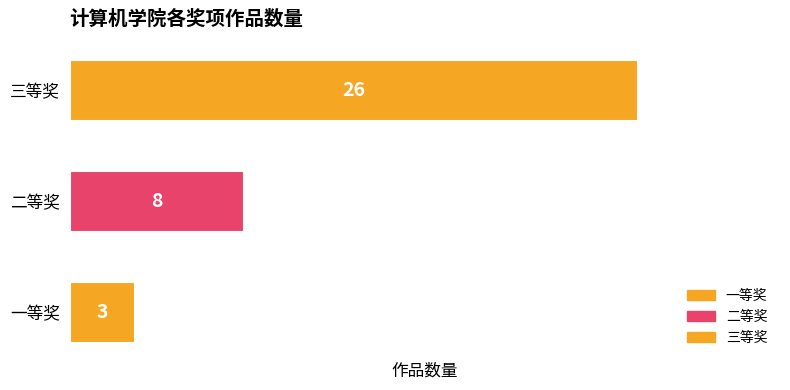

Is it true that the value at 三等奖 is 26?

True